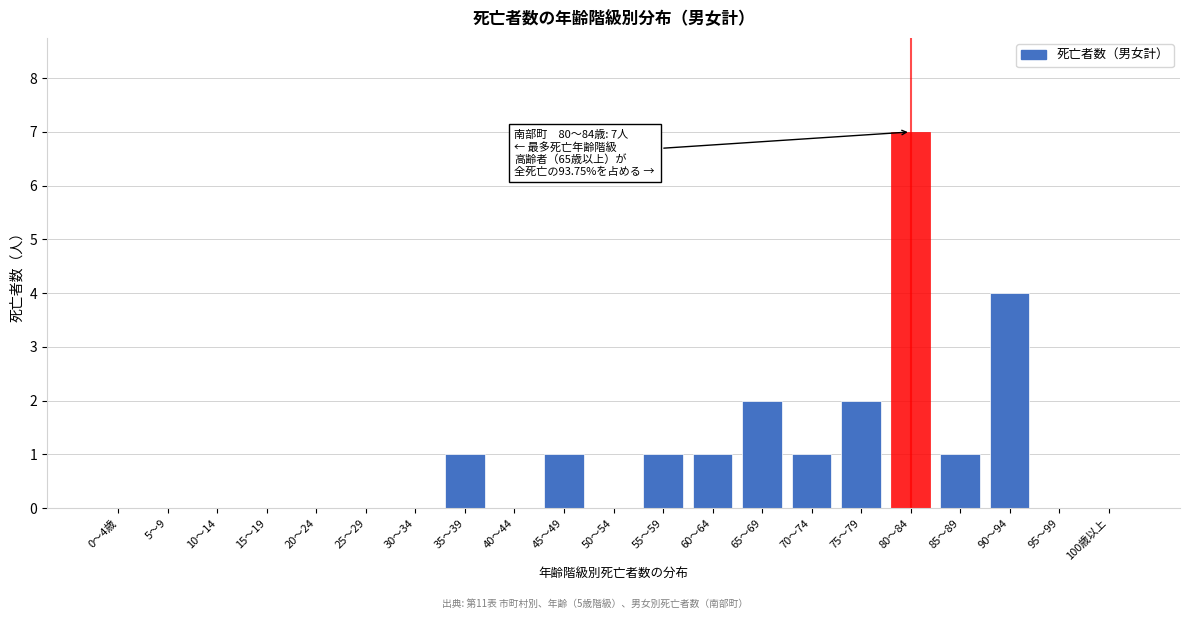

Reading right to left, transcribe all the data shown in this chart.

100歳以上=0	95～99=0	90～94=4	85～89=1	80～84=7	75～79=2	70～74=1	65～69=2	60～64=1	55～59=1	50～54=0	45～49=1	40～44=0	35～39=1	30～34=0	25～29=0	20～24=0	15～19=0	10～14=0	5～9=0	0～4歳=0